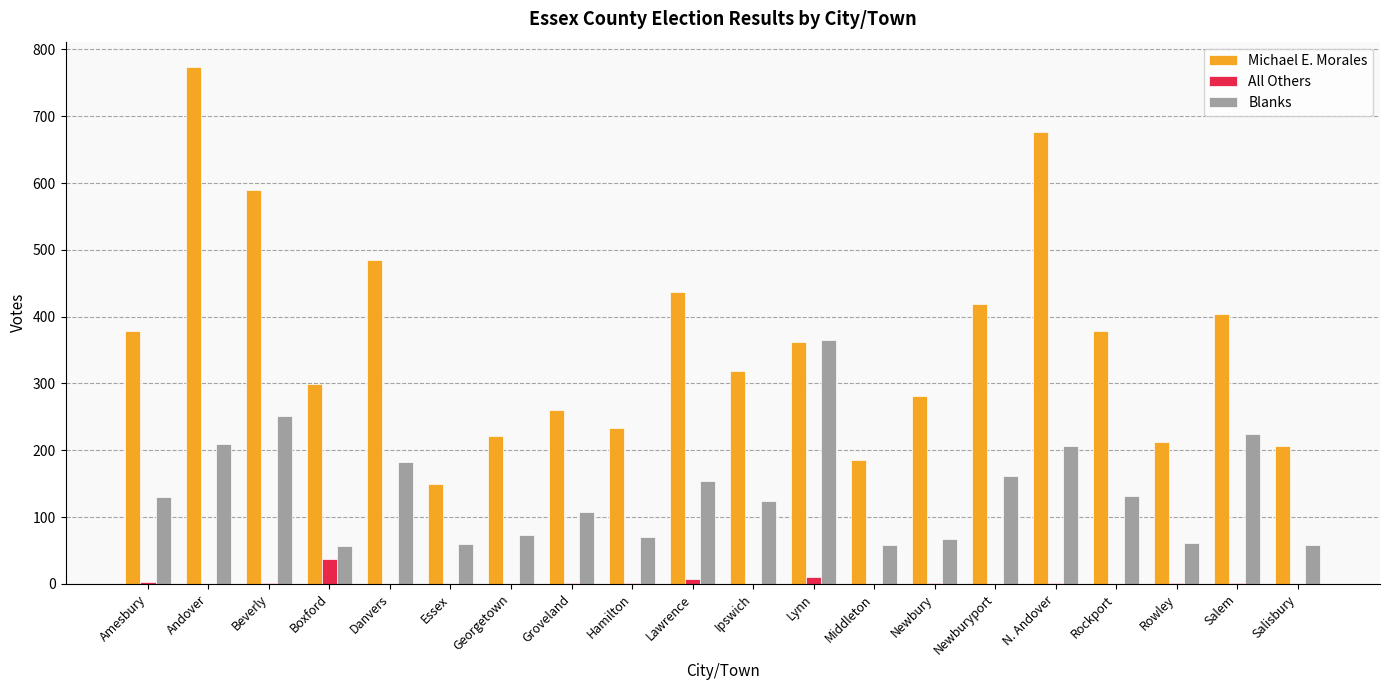

Is the value of All Others at Rockport greater than the value of Michael E. Morales at Groveland?

No